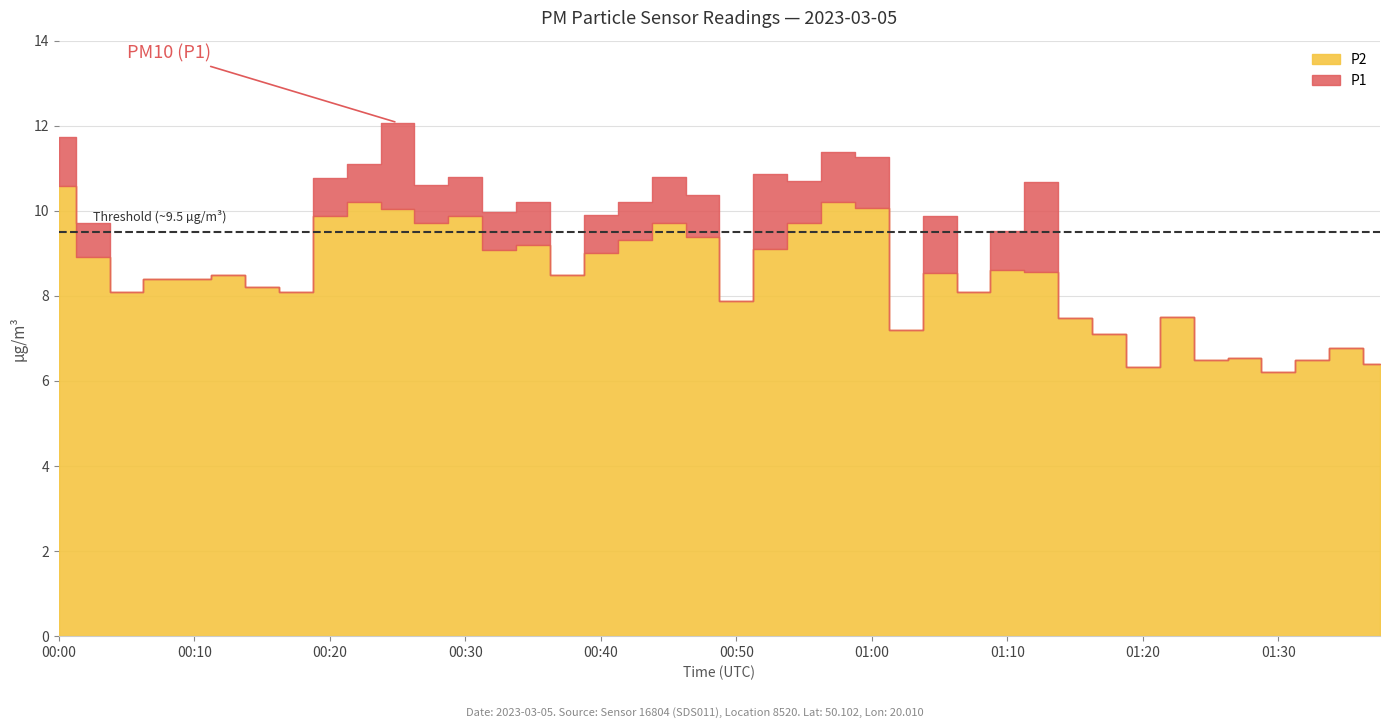

What are all the series names shown in the legend?

P1, P2